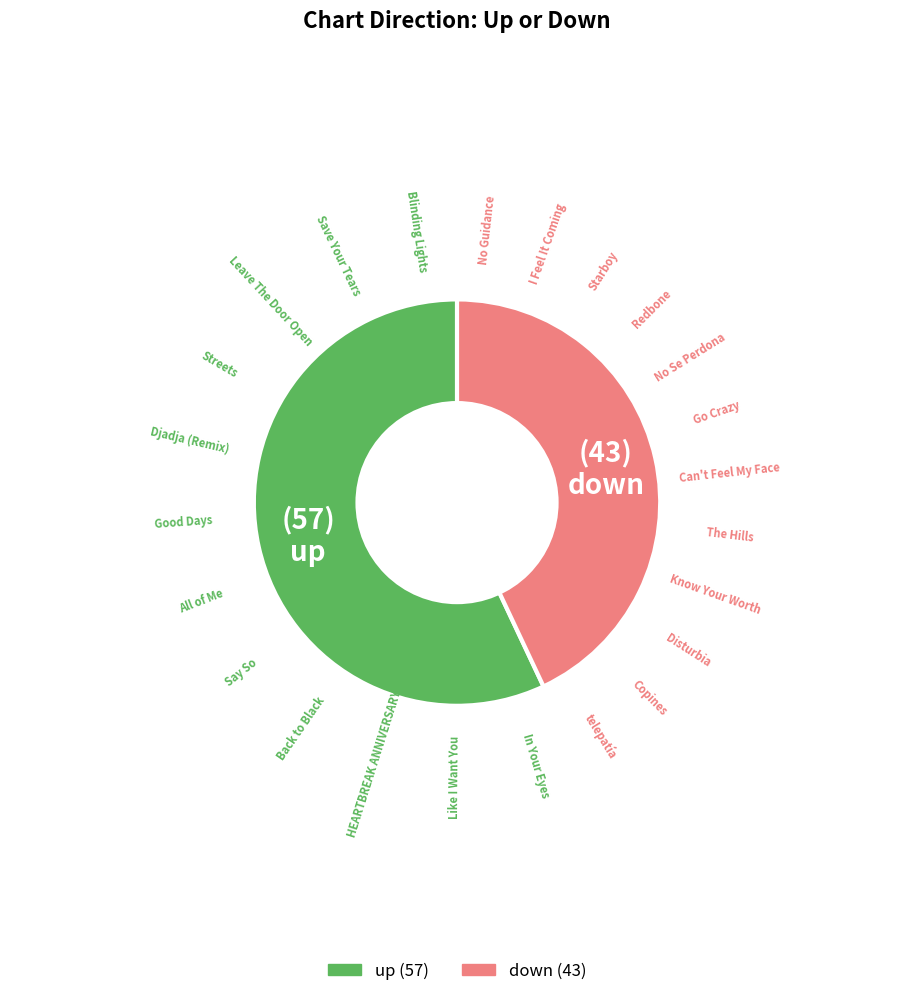

Do down and up together represent more than half of the pie?

Yes